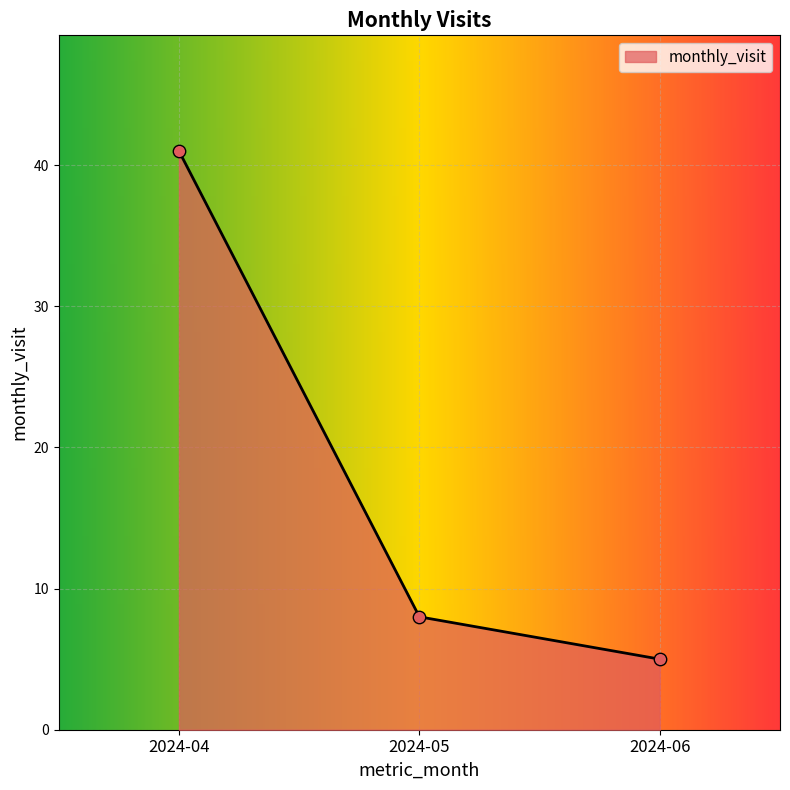

What is the change in value from 2024-04 to 2024-06?

-36